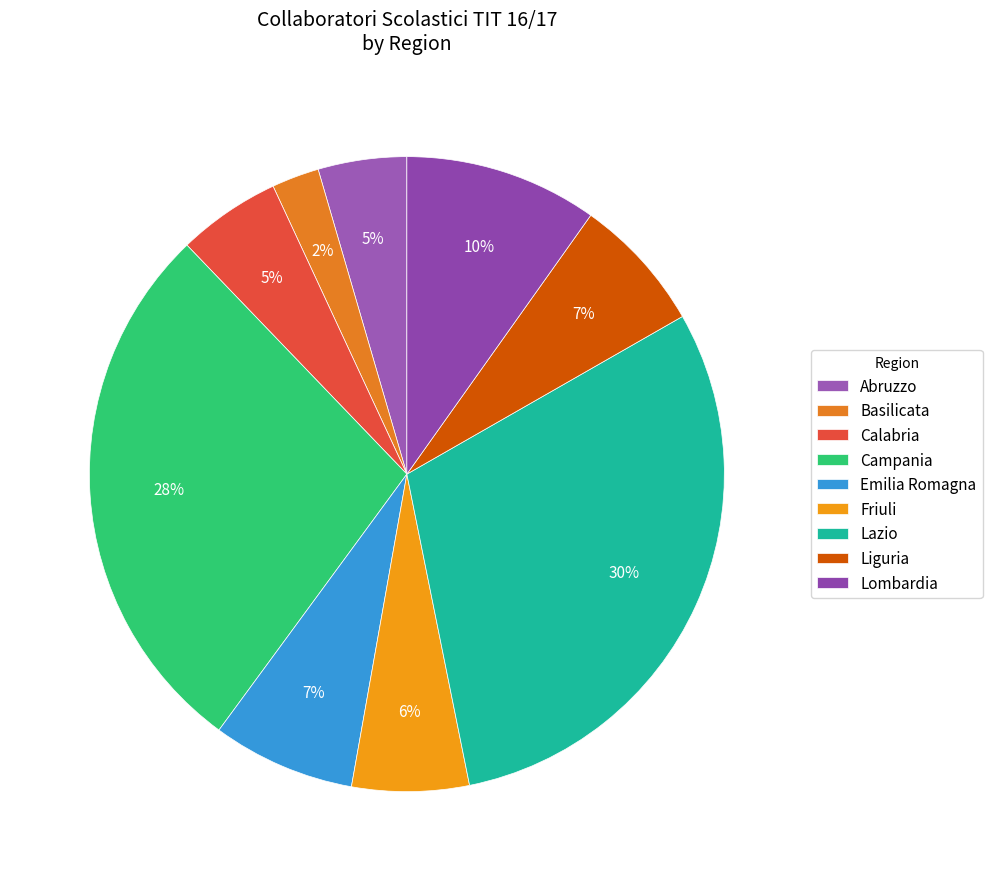

True or false: Basilicata accounts for 1% of the total.

False